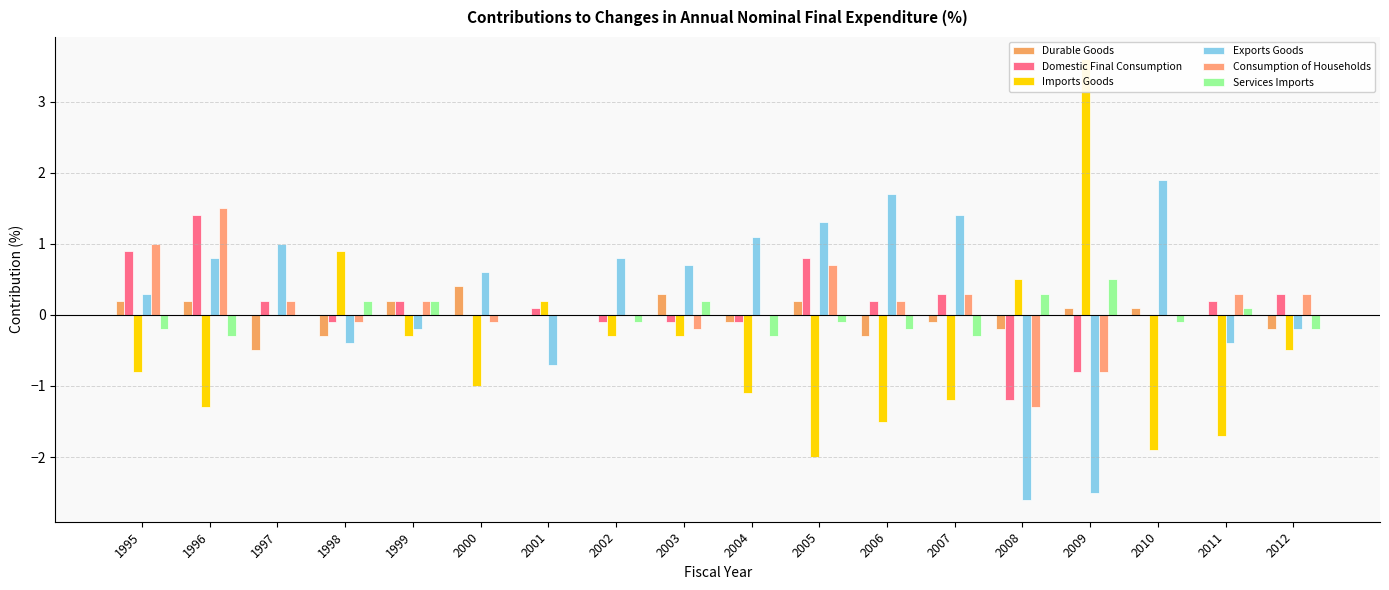

What is the maximum value for Durable Goods?

0.4